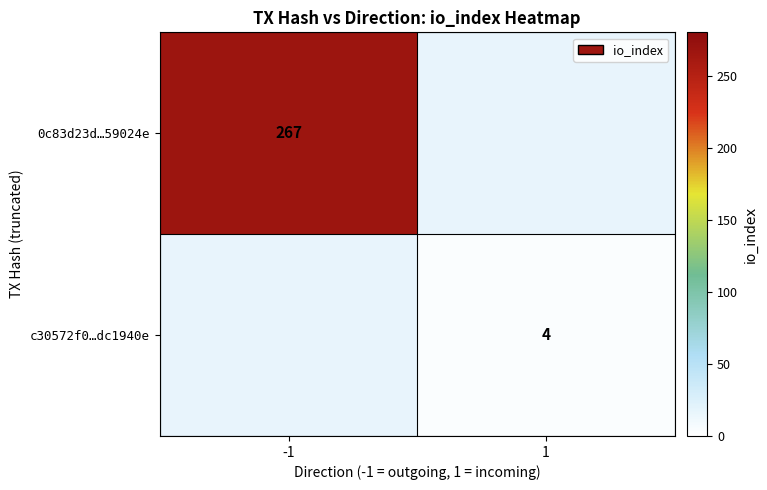

Is it true that 0c83d23d…59024e equals 415 at -1?

False